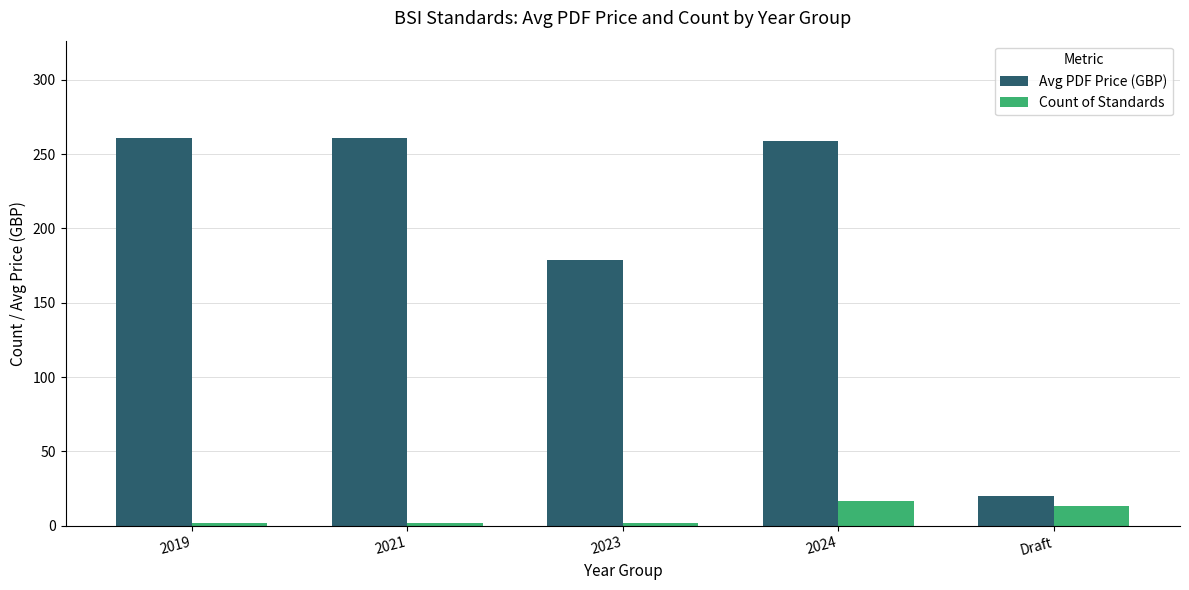

What is the maximum value for Count of Standards?

17.0